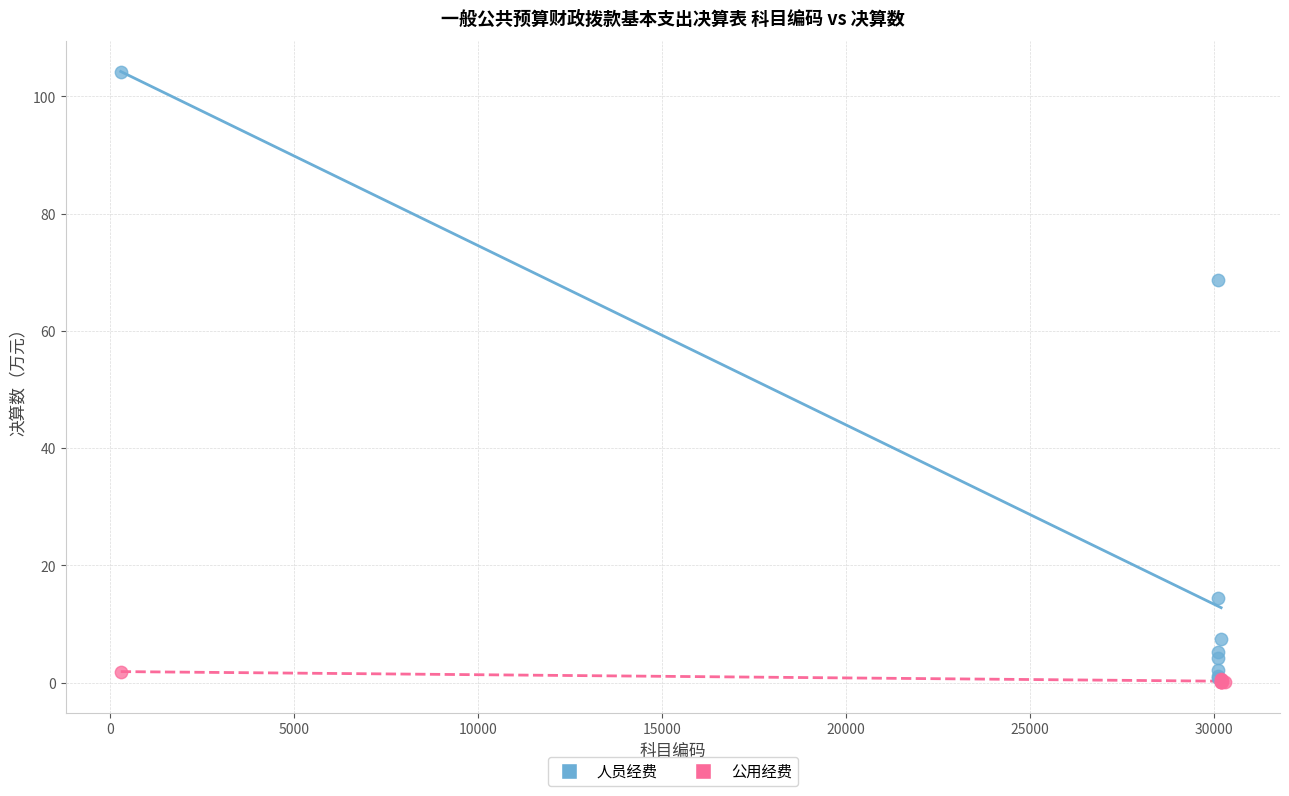

Which series reaches the maximum Y coordinate?

人员经费